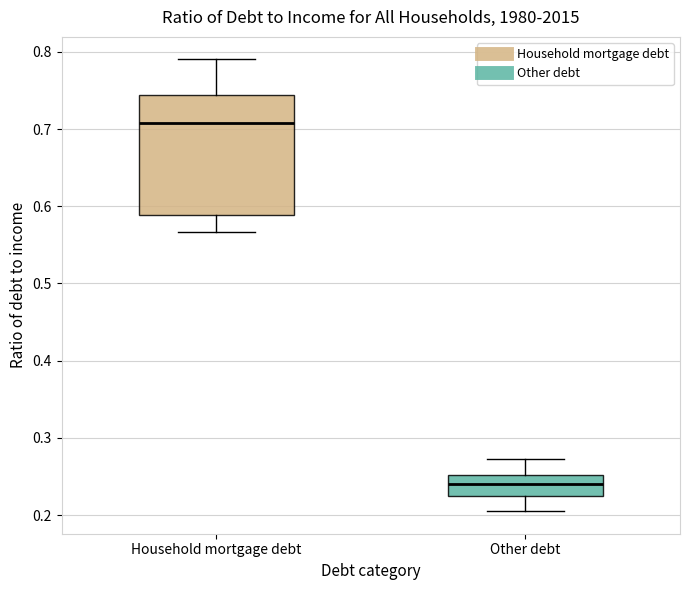

Reading left to right, read every box against the y-axis: the position of its median line, the range the box covers, and the ends of its whiskers. The values are not printed on the chart, so give them approximately, as read against the axis.

Household mortgage debt: median 0.71, box 0.59 to 0.74, whiskers 0.57 to 0.79
Other debt: median 0.24, box 0.22 to 0.25, whiskers 0.21 to 0.27